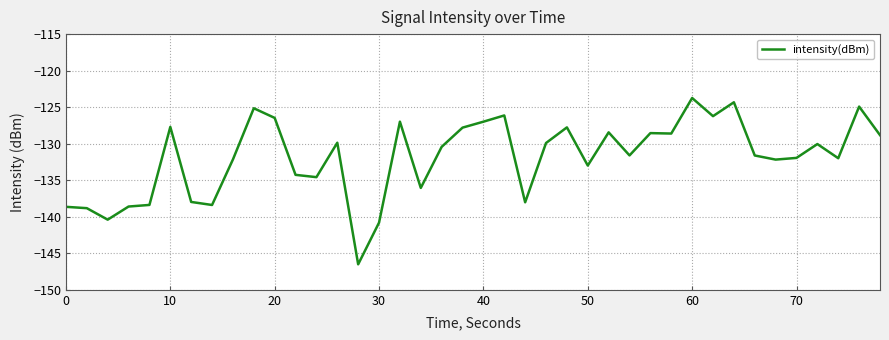

How many distinct data groups are displayed?

1